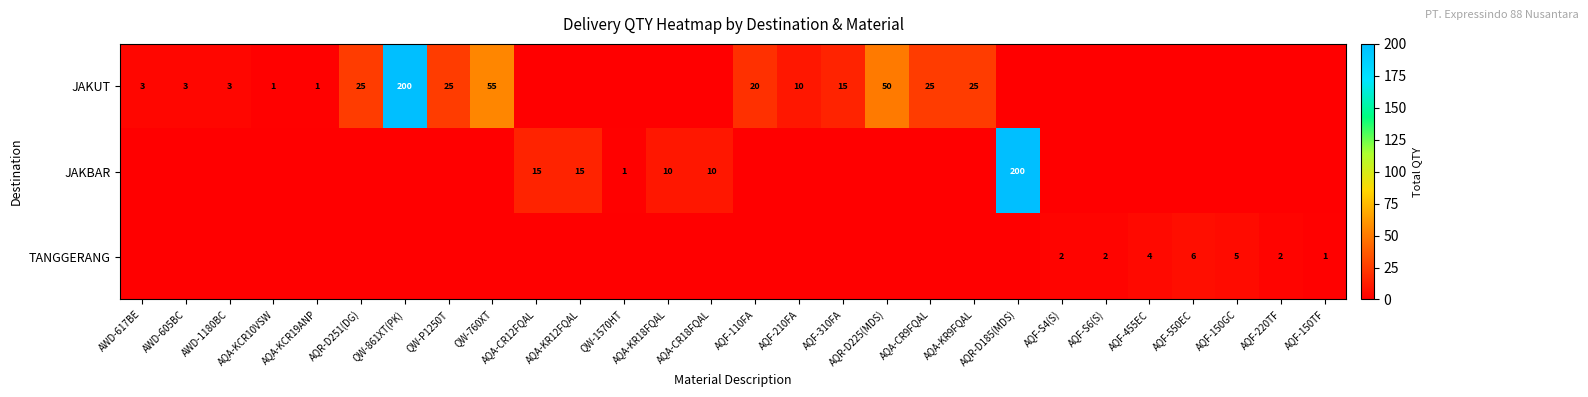

The value of JAKBAR at AQA-KR18FQAL is 10. True or false?

True